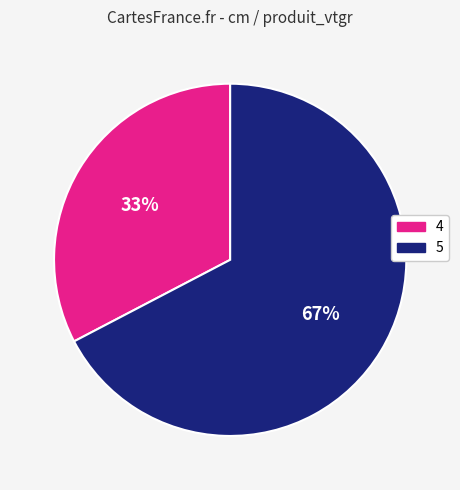

To the nearest percent, what is the combined percentage of 4 and 5?

100%